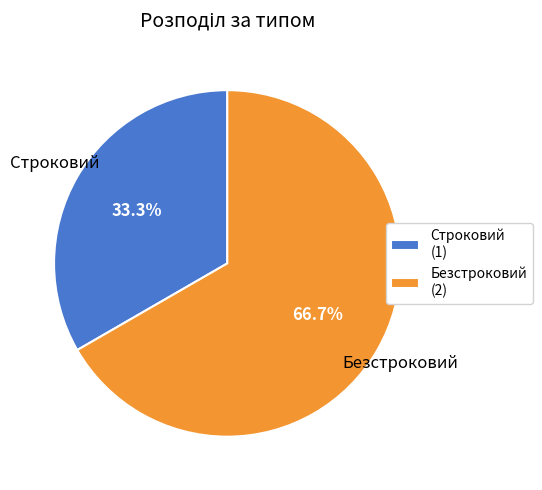

The Безстроковий slice represents 67% of the pie. True or false?

True